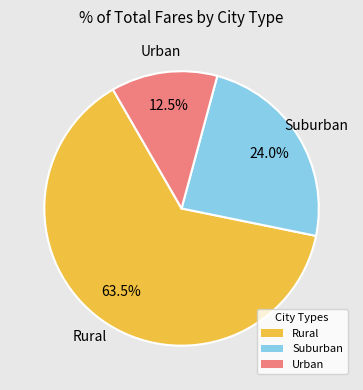

How many slices are in this pie chart?

3